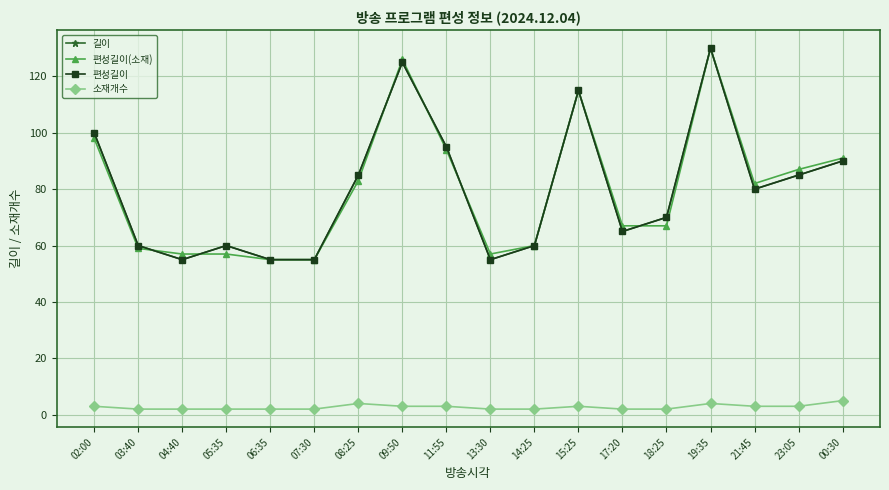

Is this an area chart (filled region under the line)?

No